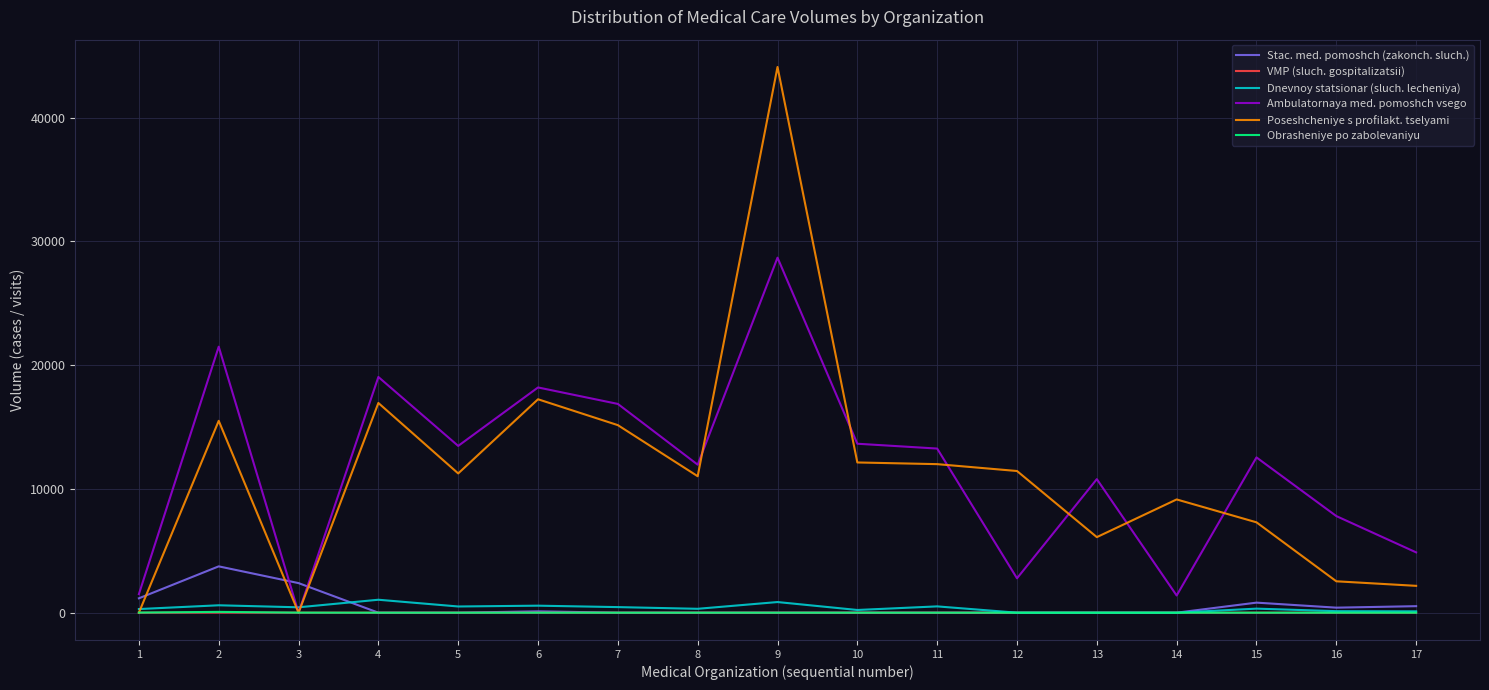

What is the greatest value displayed?

44088